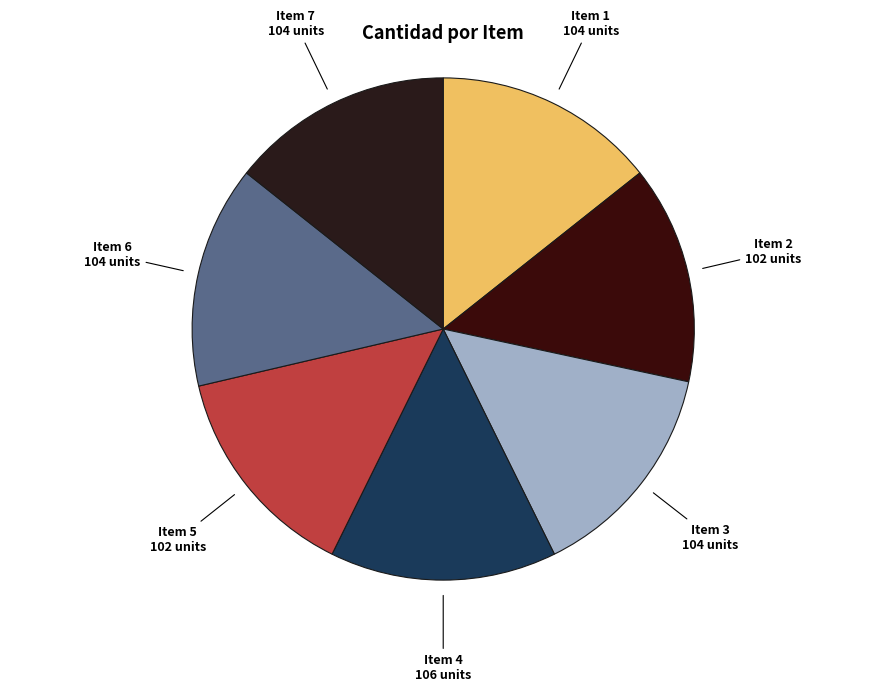

How many segments does this pie chart have?

7